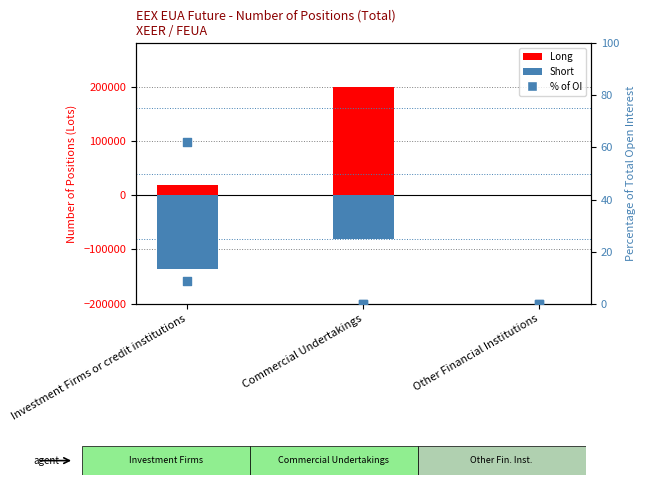

Which series reaches the maximum Y coordinate?

Long